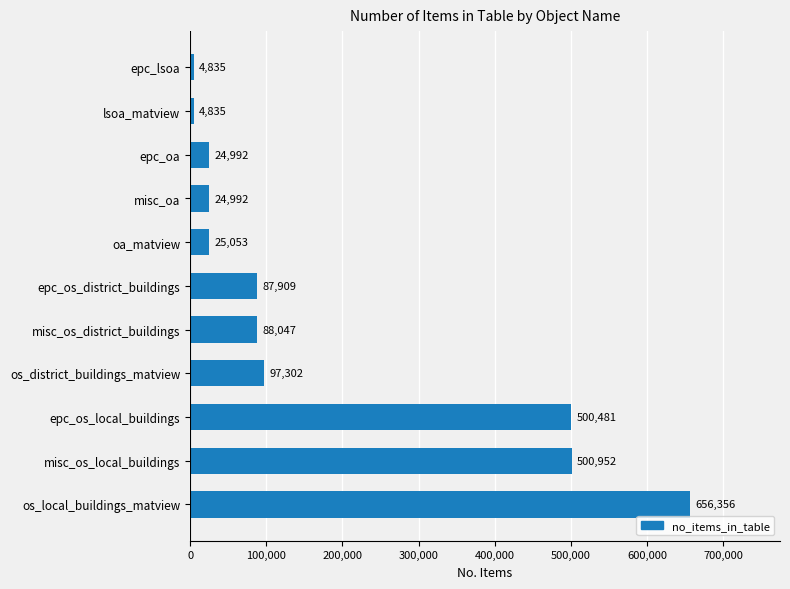

Where is the data nearest to the value 330595?

epc_os_local_buildings